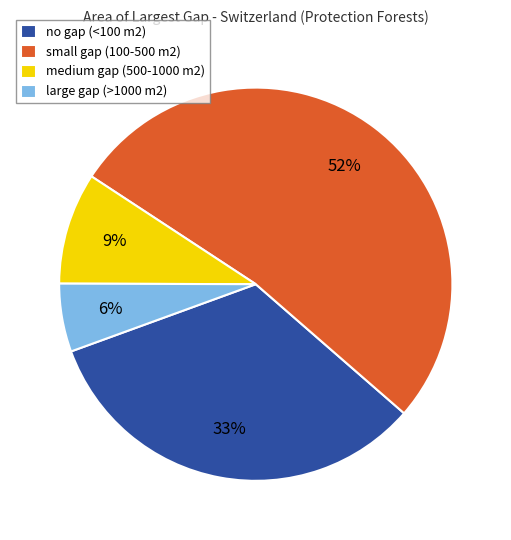

Which category has the smallest portion of the pie?

large gap (>1000 m2)